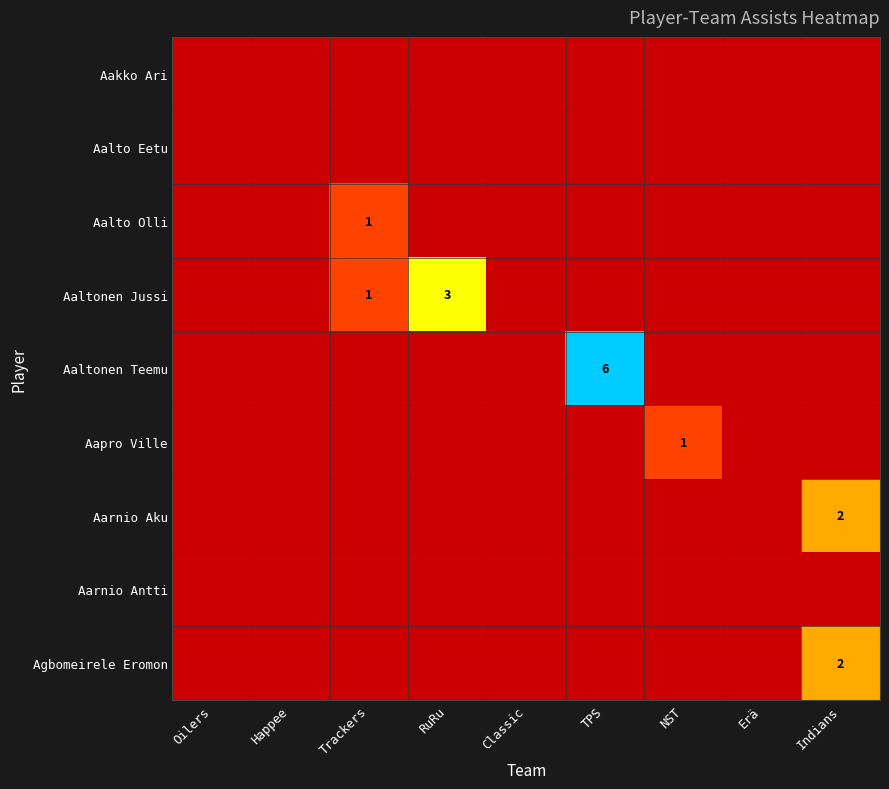

The value of Aarnio Aku at Indians is 3. True or false?

False